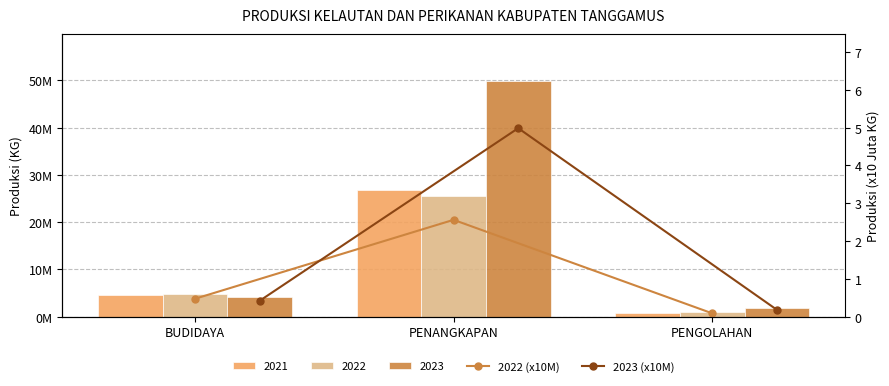

Rank the series at PENANGKAPAN from highest to lowest value.

2023 (x10M), 2022 (x10M)